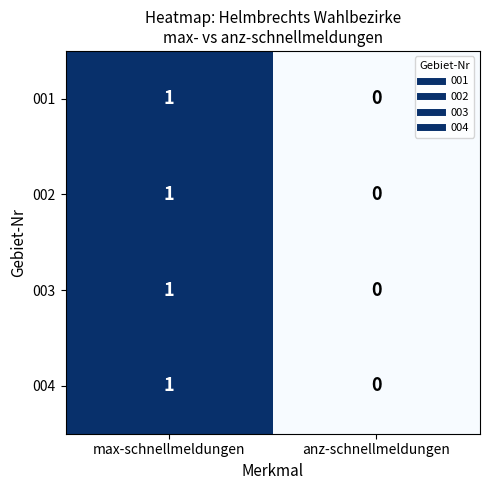

List the labels in order of 004 value, largest first.

max-schnellmeldungen, anz-schnellmeldungen